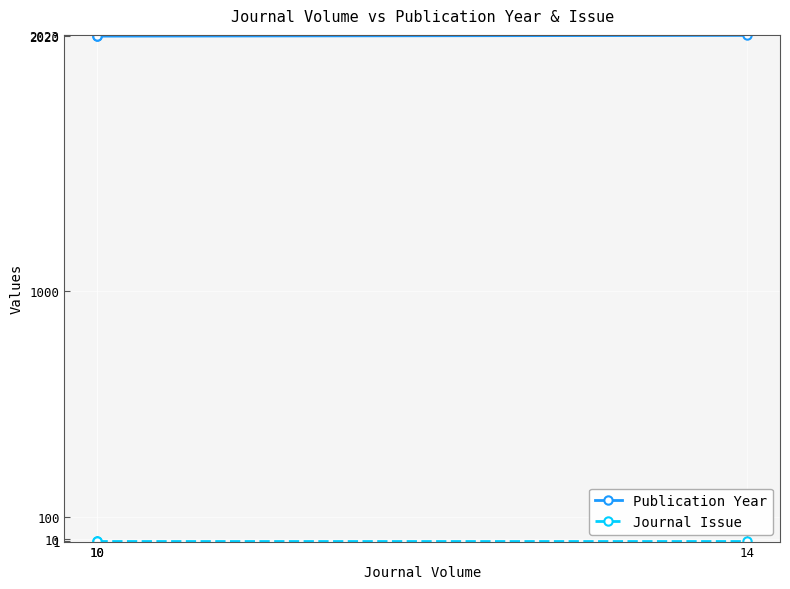

Count the number of data series in this chart.

2